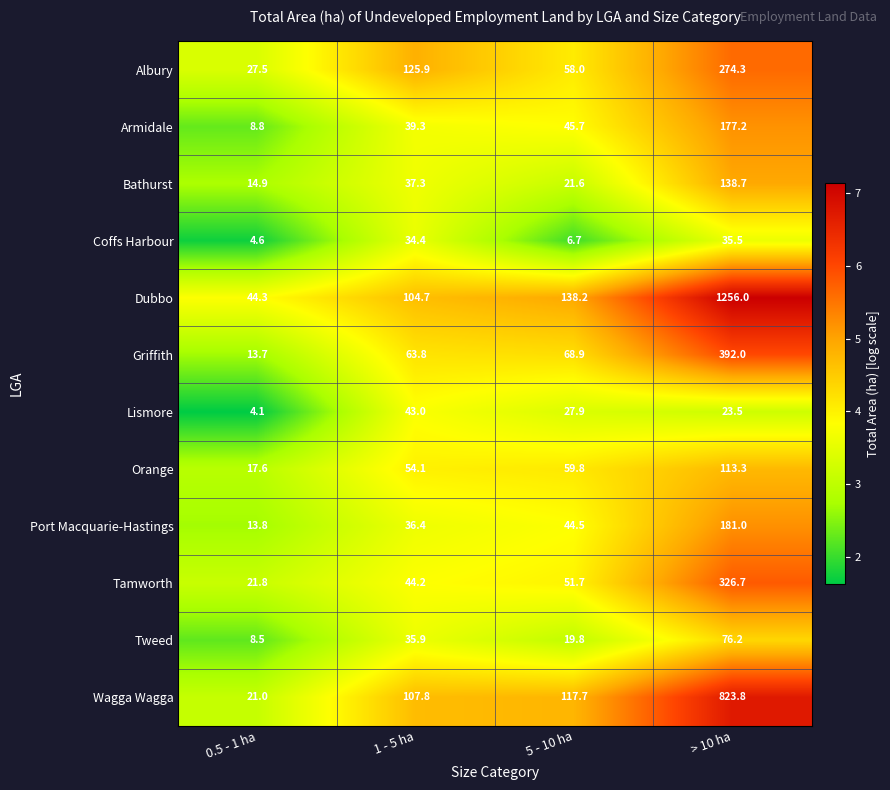

What is the total value across all series at 5 - 10 ha?

660.5